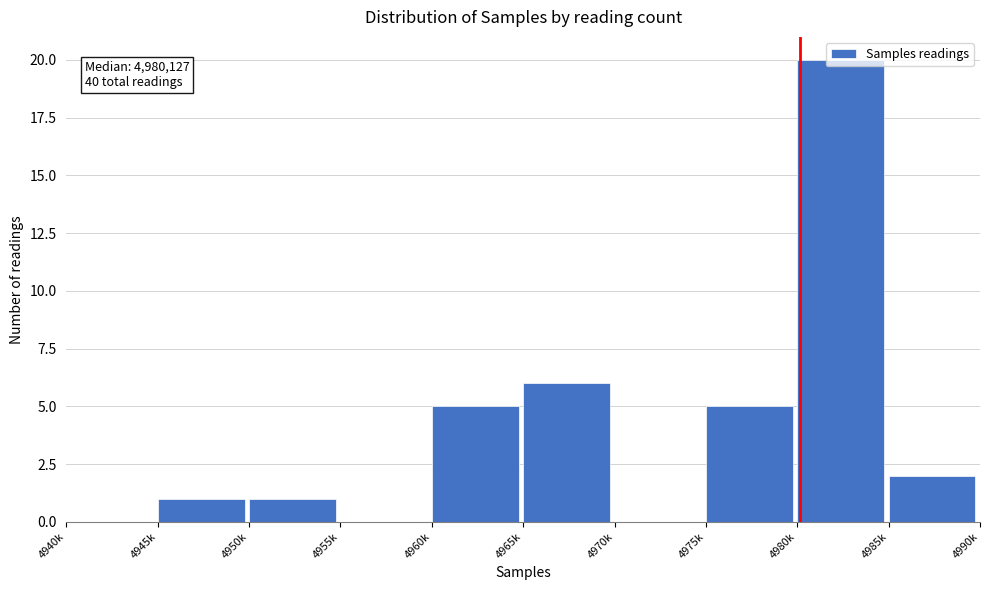

Between 4945k and 4955k, which is larger?

4945k